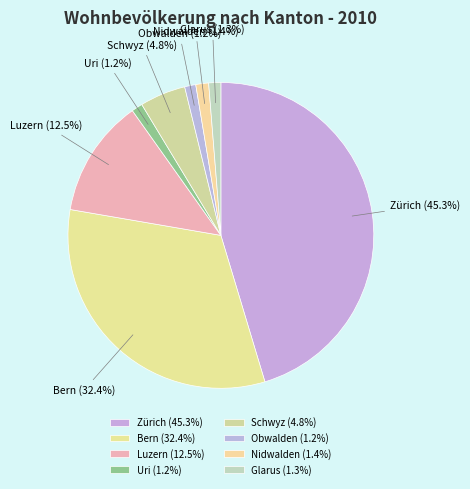

Does Glarus represent more than half of the total?

No